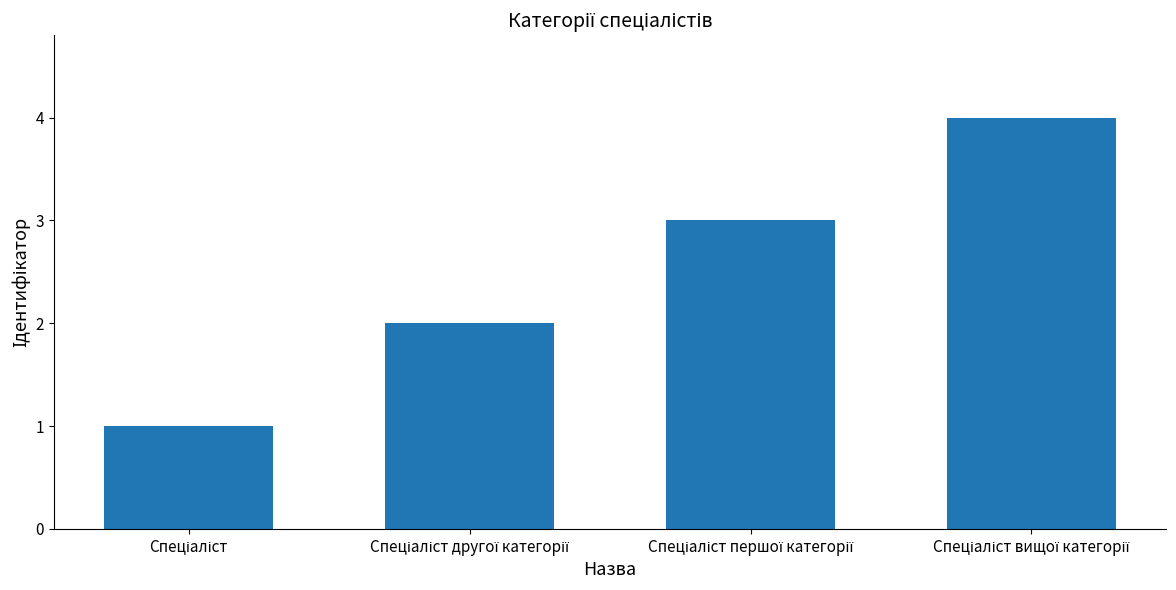

What is the difference between the maximum and minimum values?

3